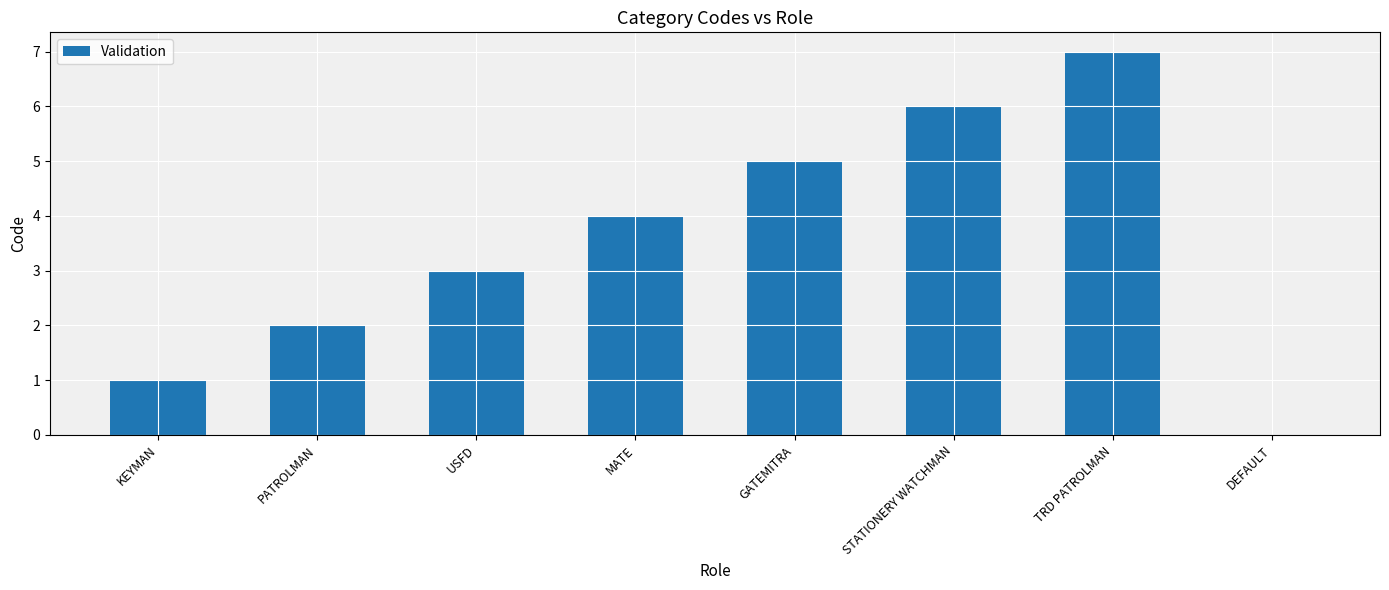

Count the values in the range 2 to 6.

5